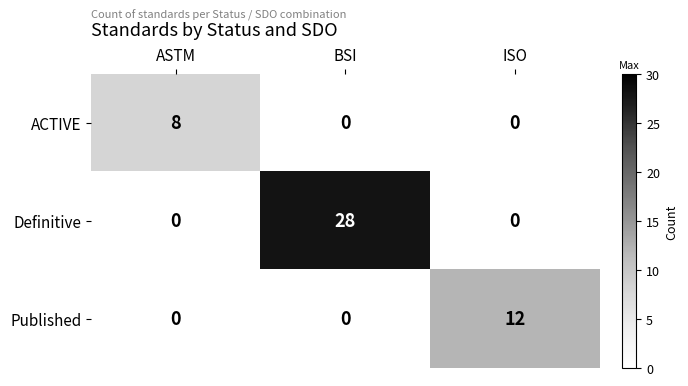

Rank the series by their maximum value, from lowest to highest.

ACTIVE, Published, Definitive